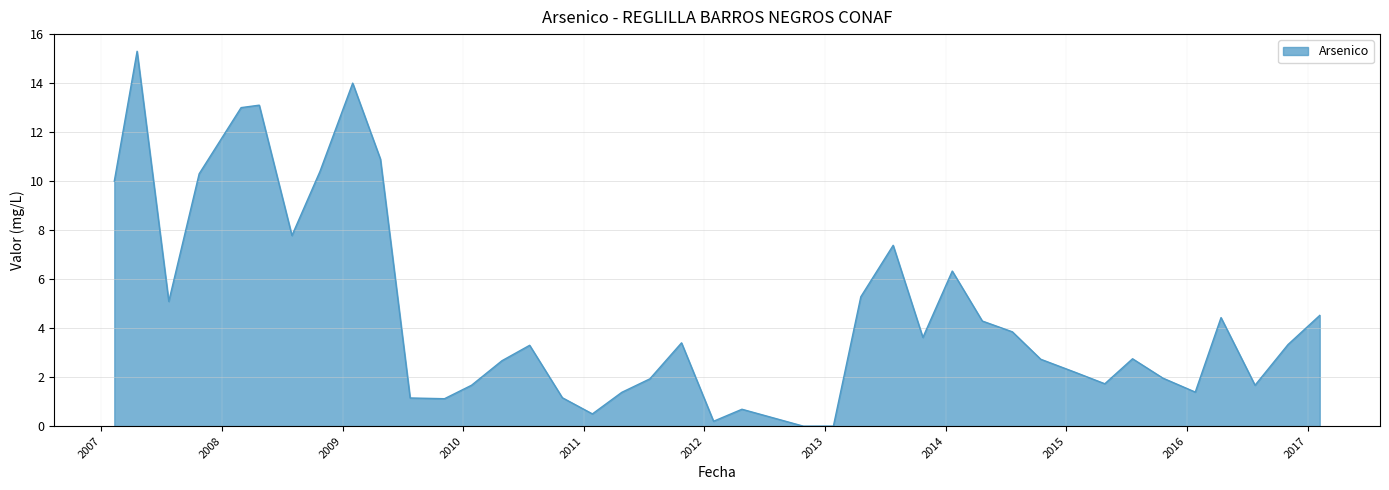

True or false: the data has more than 2 interior local peaks.

True